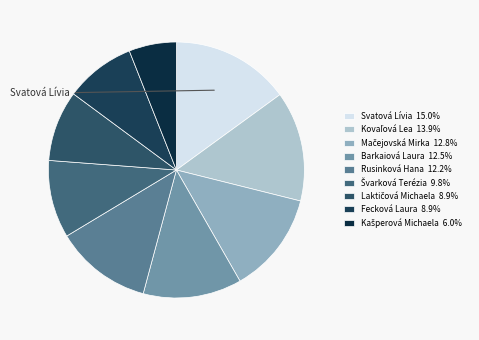

What percentage is the Fecková Laura slice, to the nearest percent?

9%